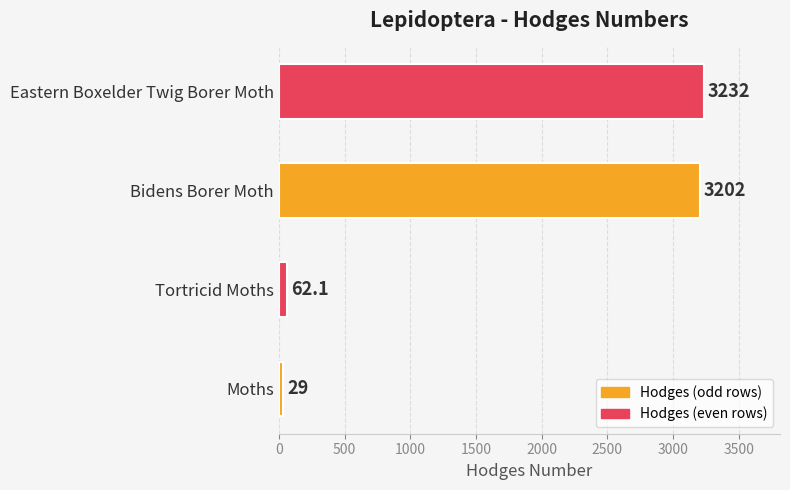

Reading top to bottom, list all the values displayed in this chart.

Eastern Boxelder Twig Borer Moth=3232.0	Bidens Borer Moth=3202.0	Tortricid Moths=62.1	Moths=29.0